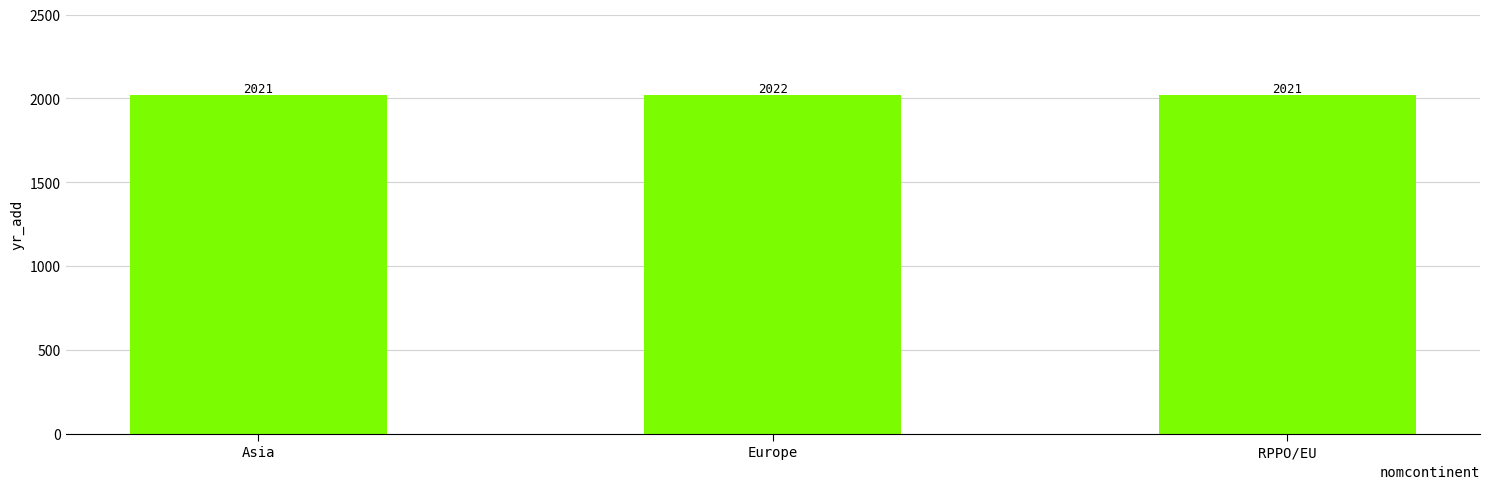

What is the difference between the values at Europe and Asia?

1